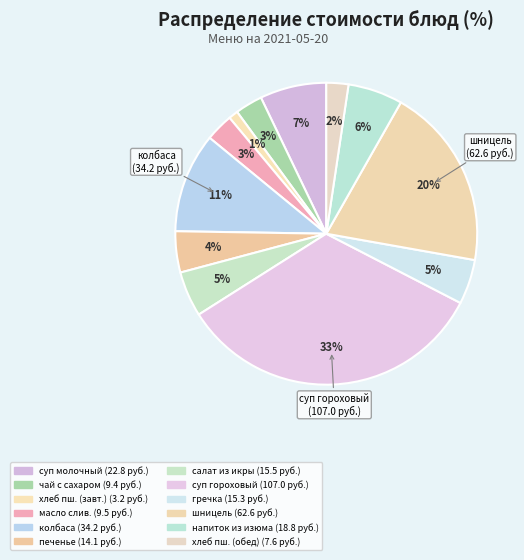

To the nearest percent, what is the average slice percentage?

8%